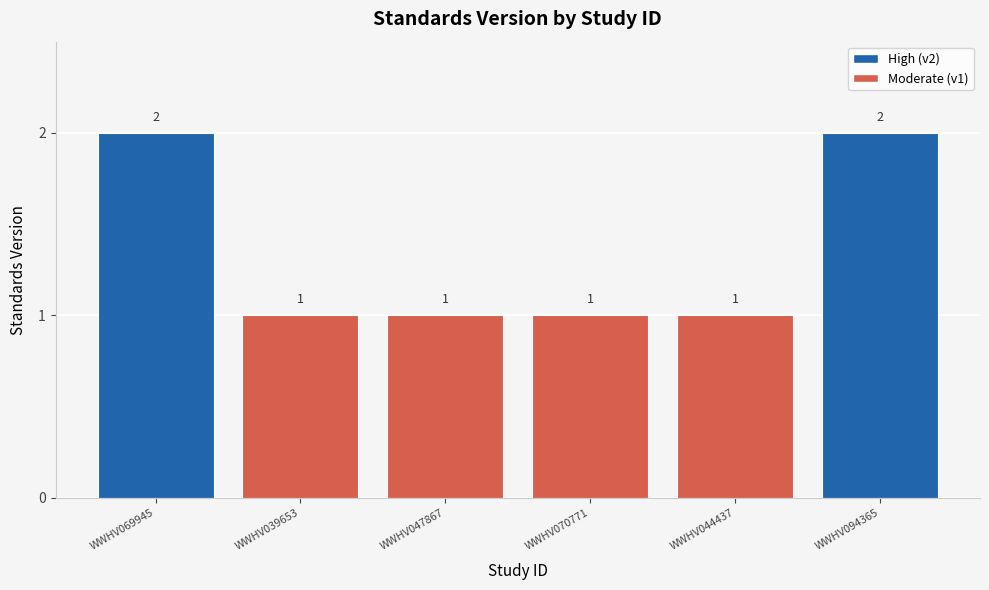

Reading left to right, list all the values displayed in this chart.

WWHV069945=2	WWHV039653=1	WWHV047867=1	WWHV070771=1	WWHV044437=1	WWHV094365=2